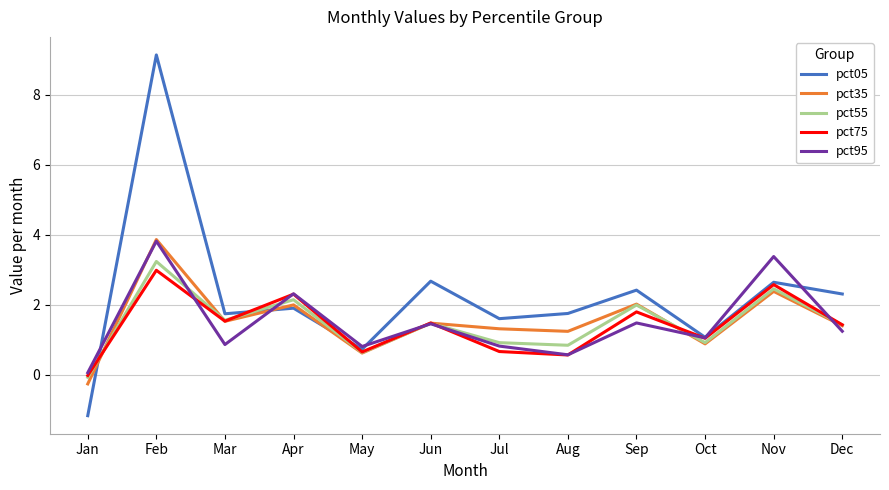

How many values in the pct35 series are below 1?

3